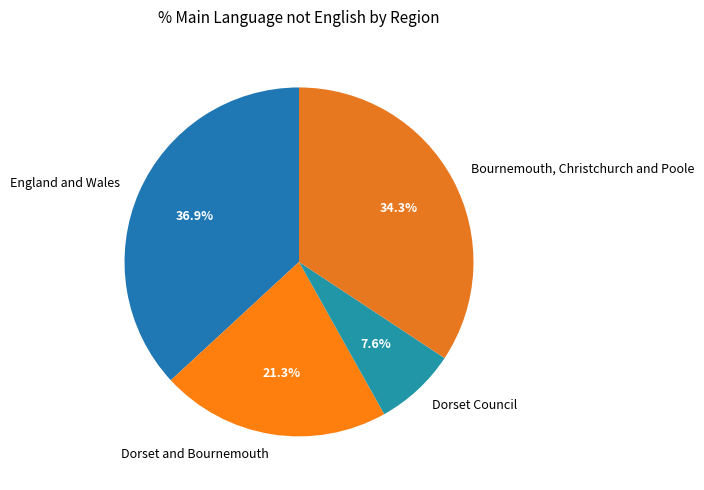

Rank the categories by value from lowest to highest.

Dorset Council, Dorset and Bournemouth, Bournemouth, Christchurch and Poole, England and Wales